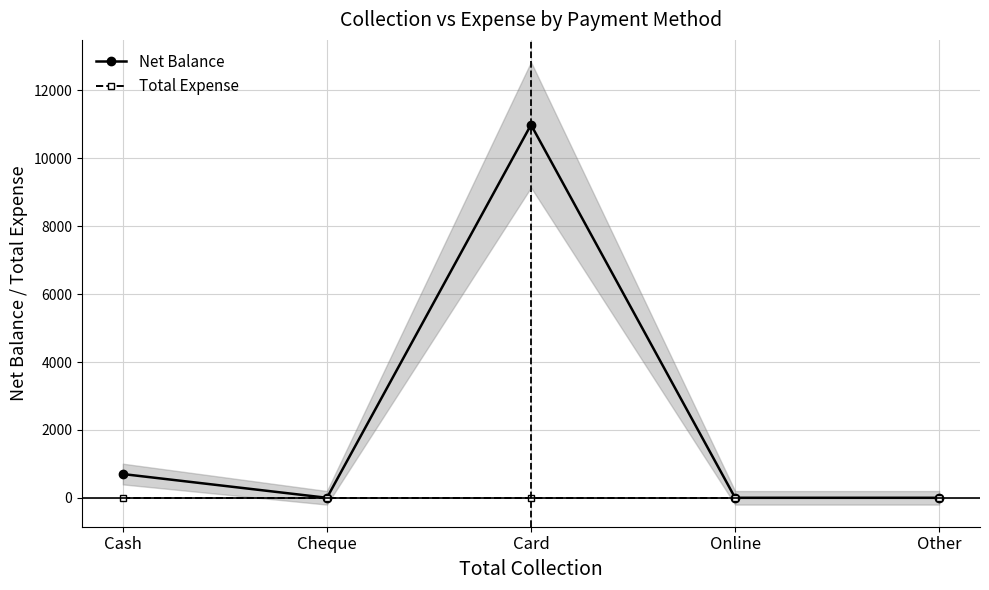

At which label is Total Expense closest to 0?

Cash